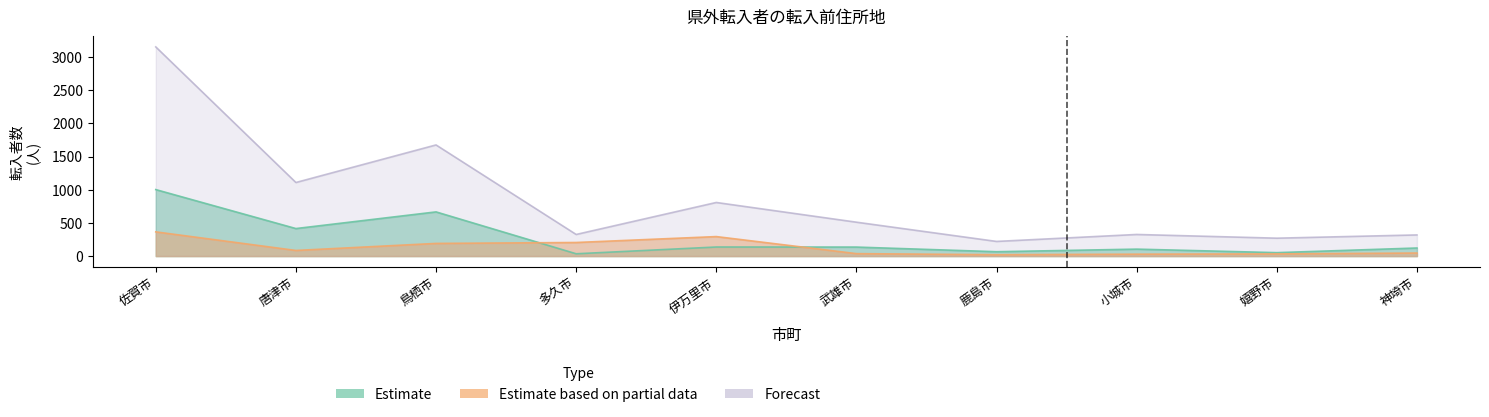

Read the Estimate value at 嬉野市, to the nearest 50.

50